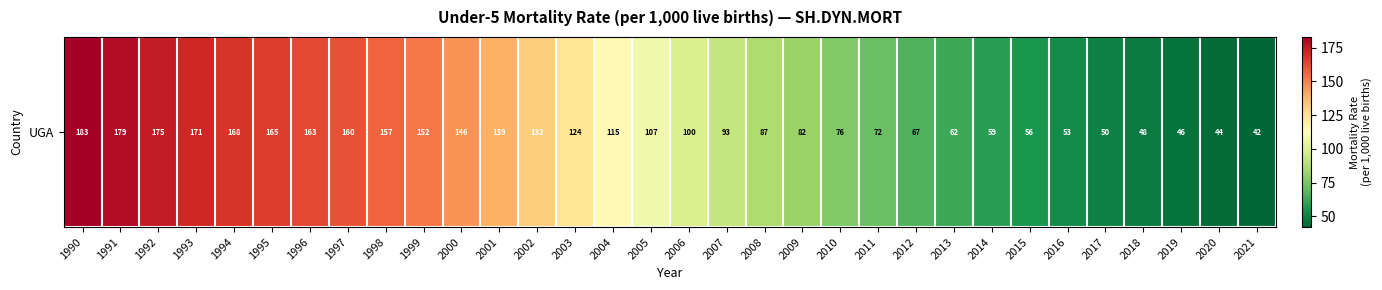

How many values exceed 107?

16